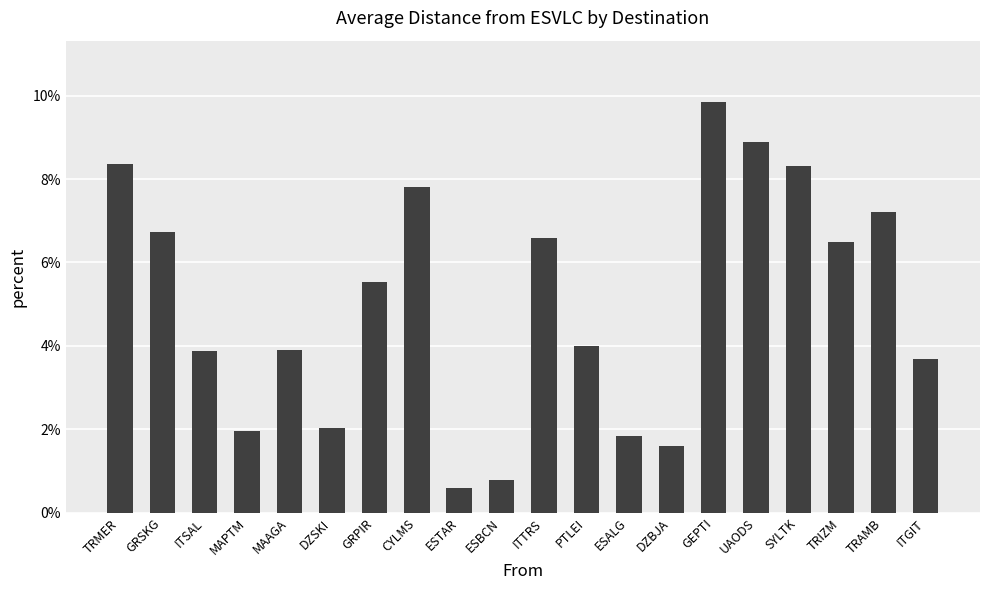

Is it true that the value at MAAGA is 1.0?

False